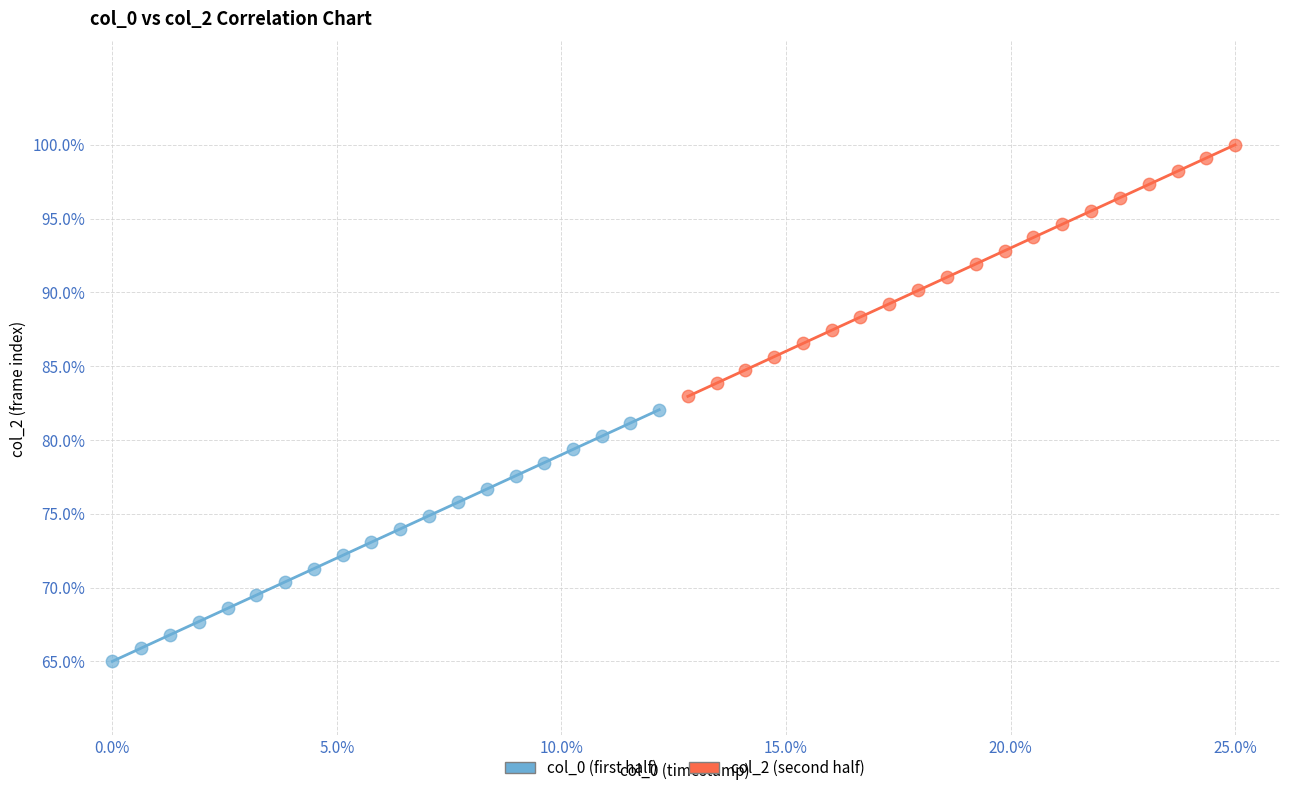

Which series reaches the minimum Y coordinate?

col_0 (first half)